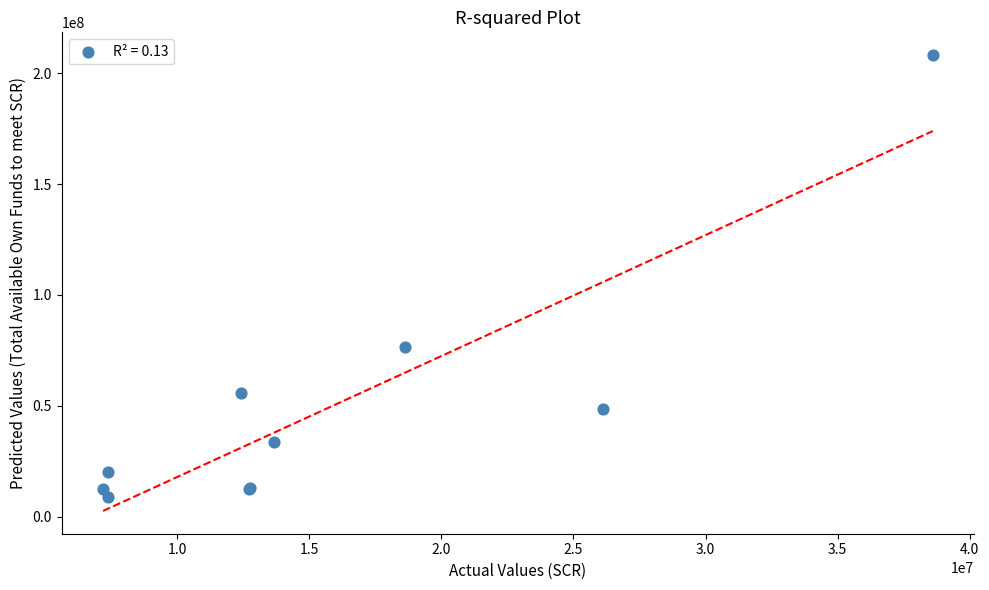

What Y value in the scatter plot is closest to 108446846?

76525780.0